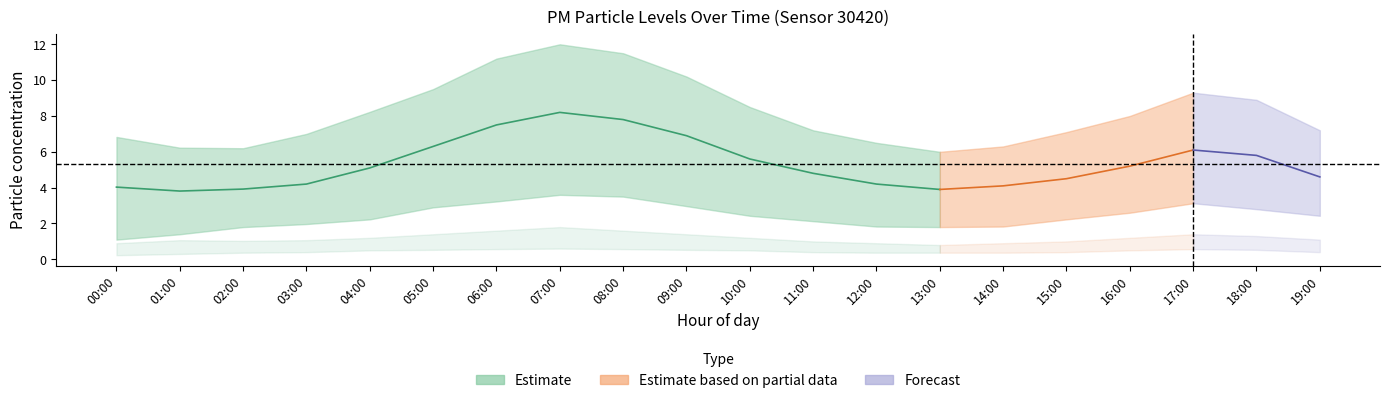

True or false: P1 and P2_lower intersect in this chart.

False